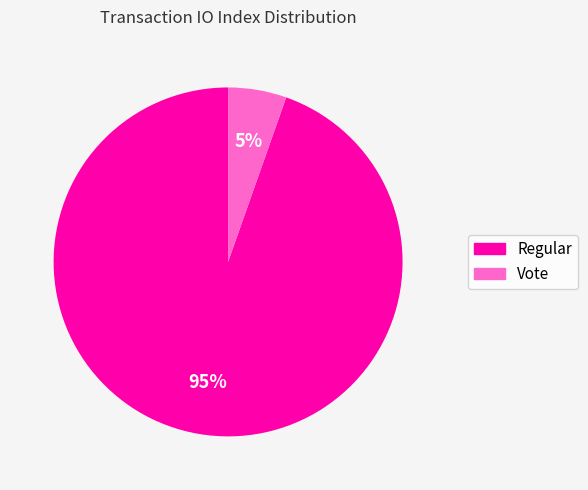

To the nearest percent, what percentage of the pie is Regular?

95%